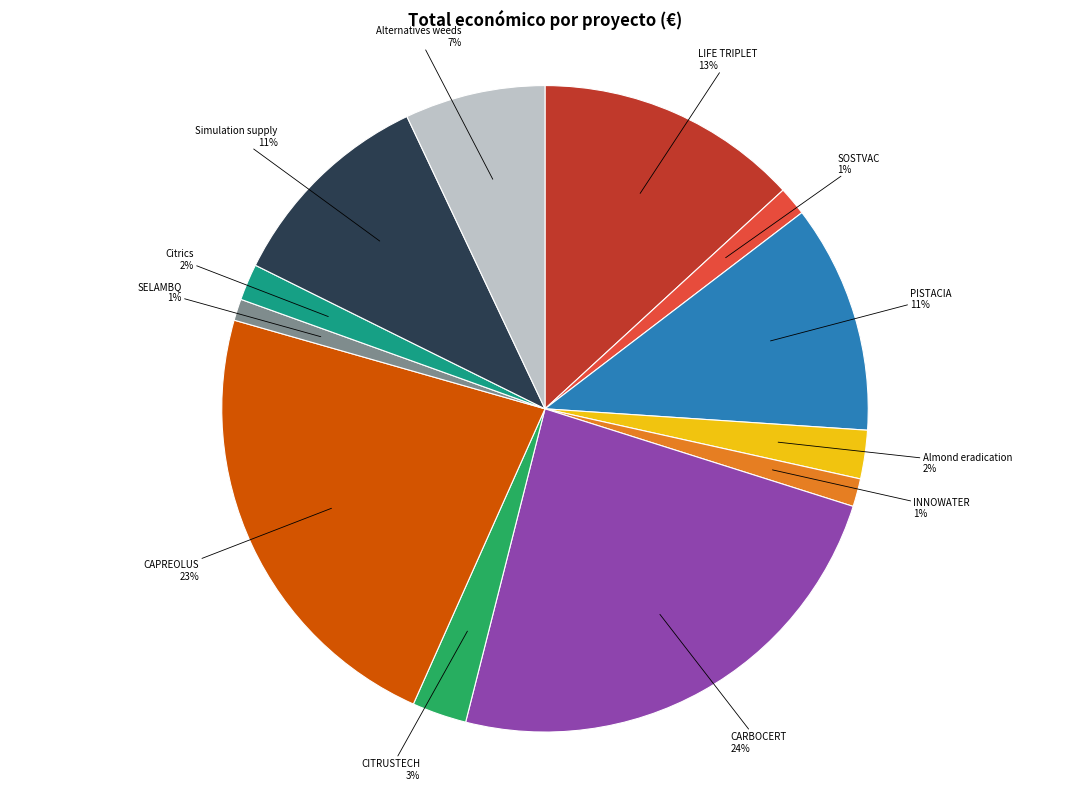

Which has a higher value, Almond eradication or Alternatives weeds?

Alternatives weeds